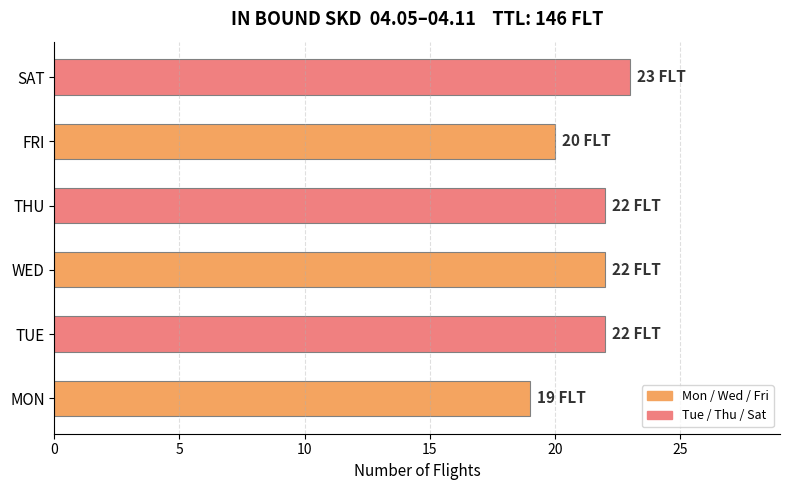

At which category does the chart reach its minimum across all series?

MON